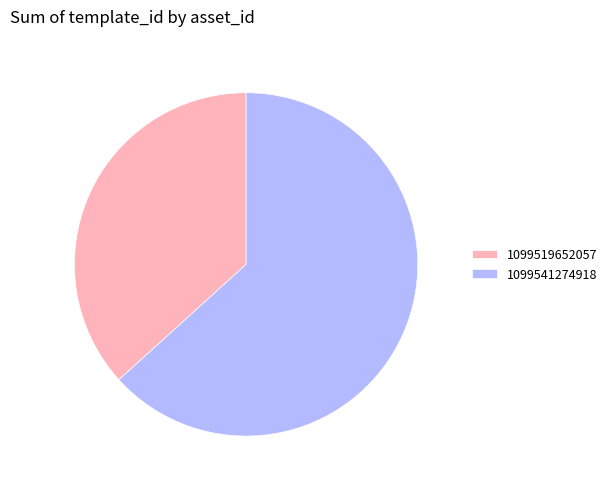

What is the smallest slice in the pie chart?

1099519652057